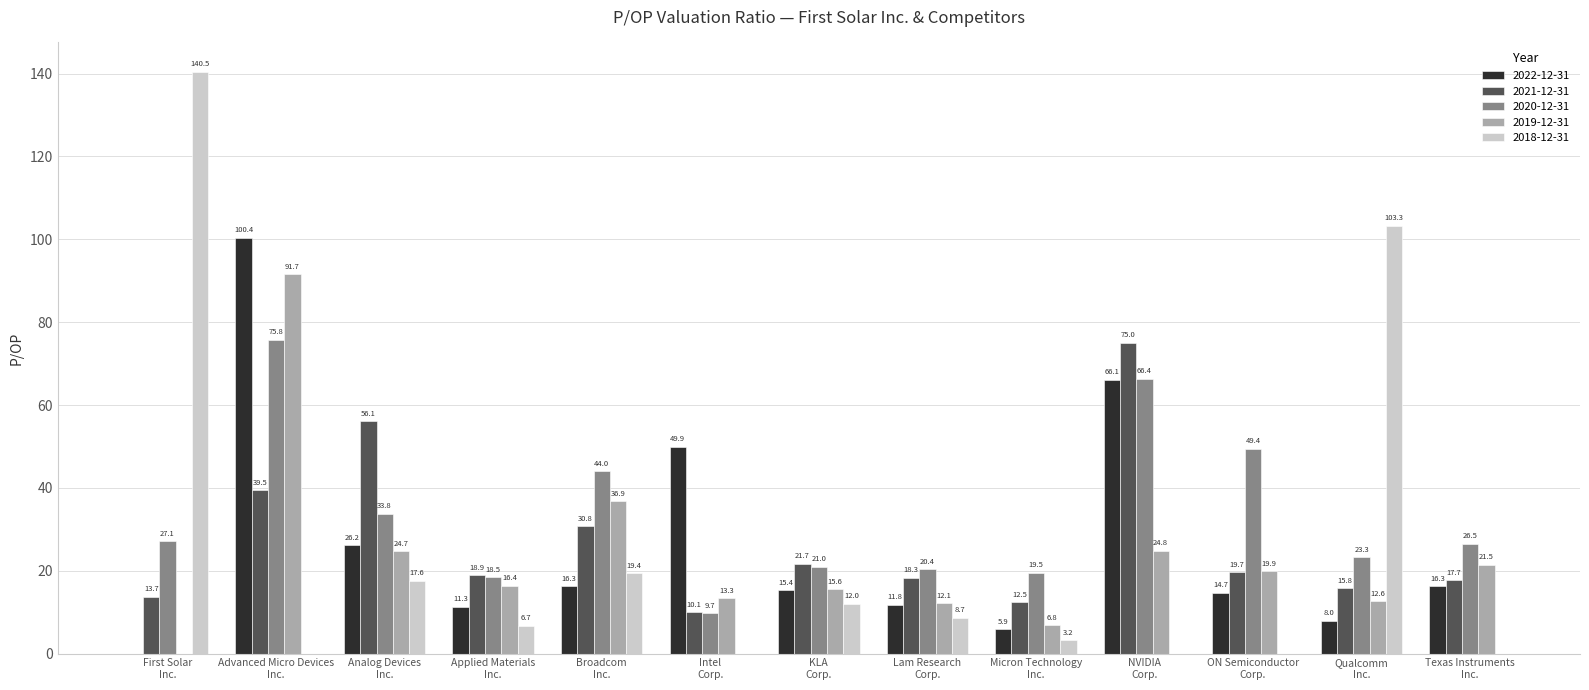

What is the sum of all 2022-12-31 values?

342.3